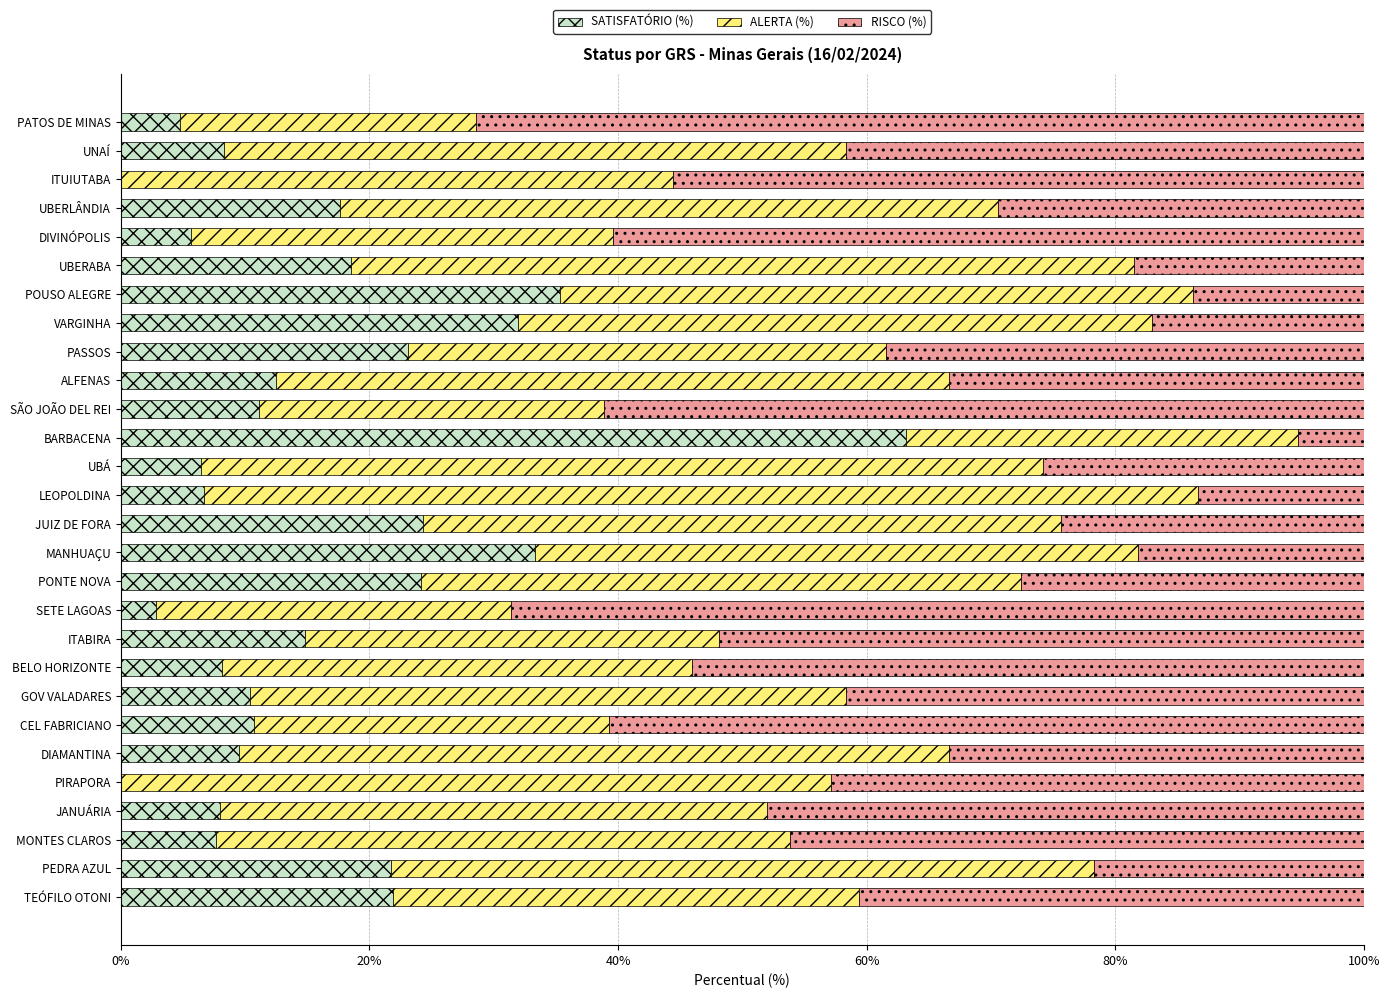

Count the number of data series in this chart.

3